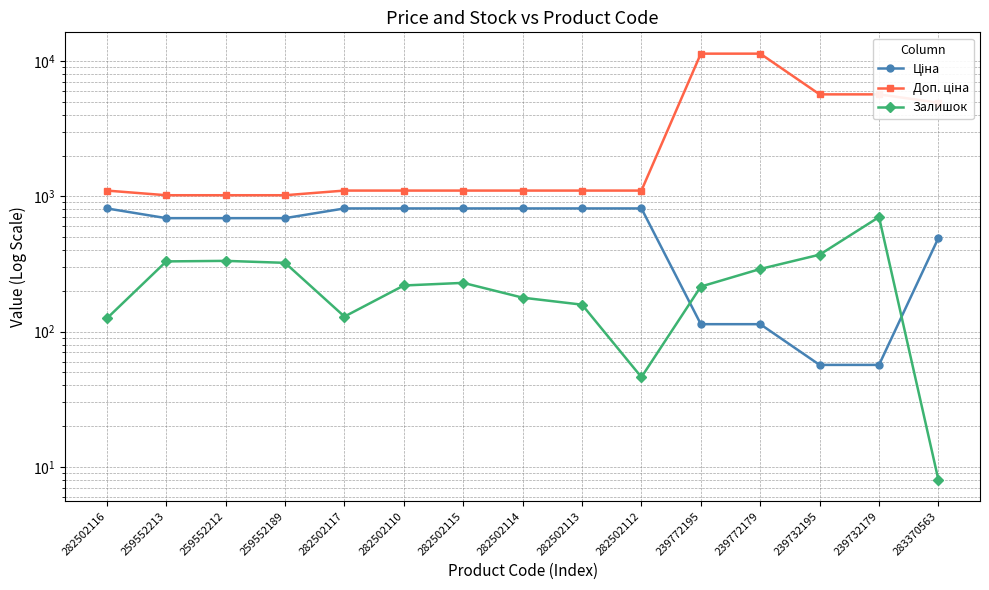

What value does the Доп. ціна series have at 282502114?

1101.8